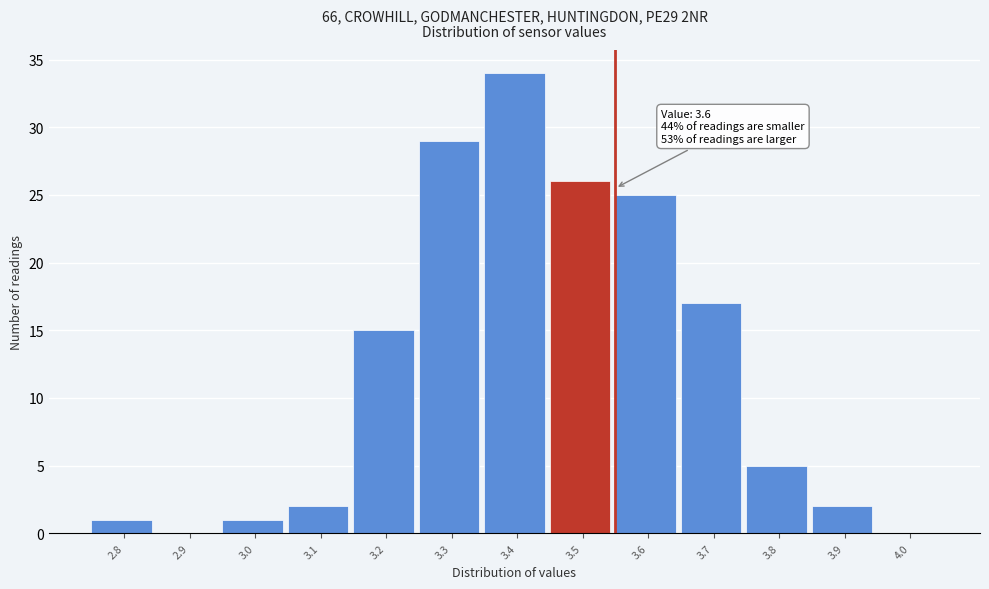

Reading left to right, list all the values displayed in this chart.

2.8=1	2.9=0	3.0=1	3.1=2	3.2=15	3.3=29	3.4=34	3.5=26	3.6=25	3.7=17	3.8=5	3.9=2	4.0=0